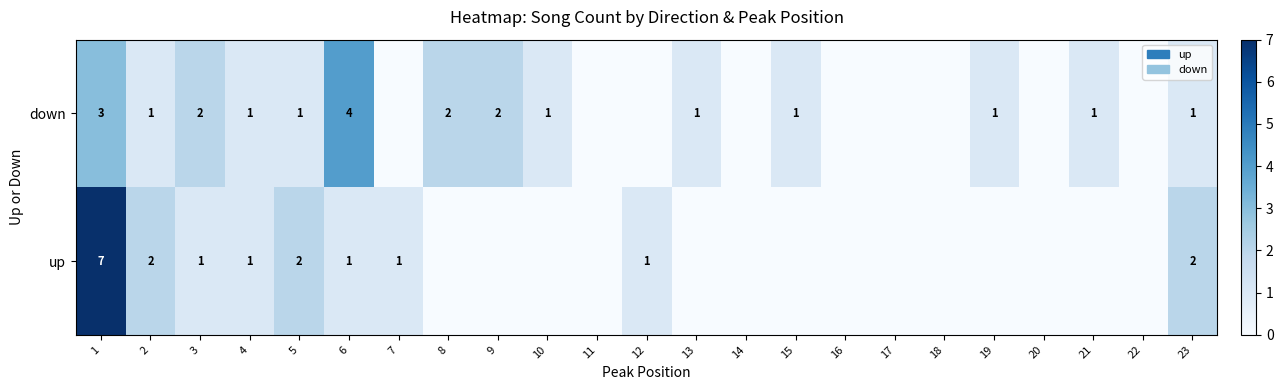

True or false: up has a value of 1 at 4.

True